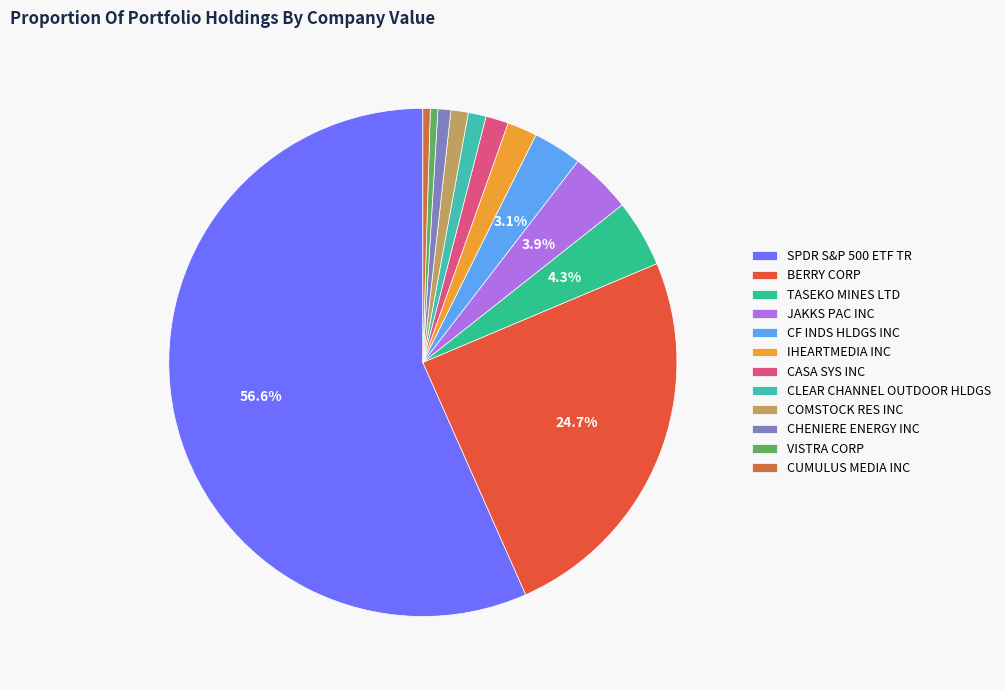

What is the smallest slice in the pie chart?

CUMULUS MEDIA INC